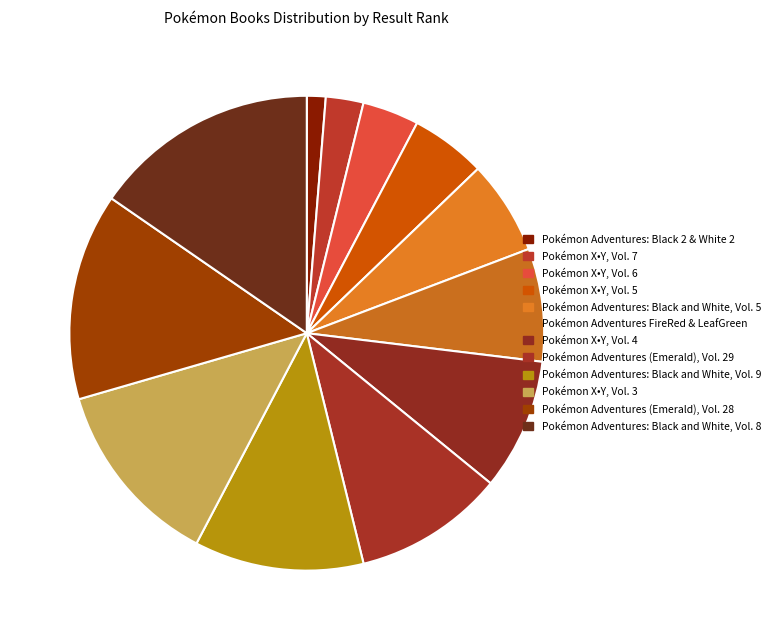

What is the smallest slice in the pie chart?

Pokémon Adventures: Black 2 & White 2